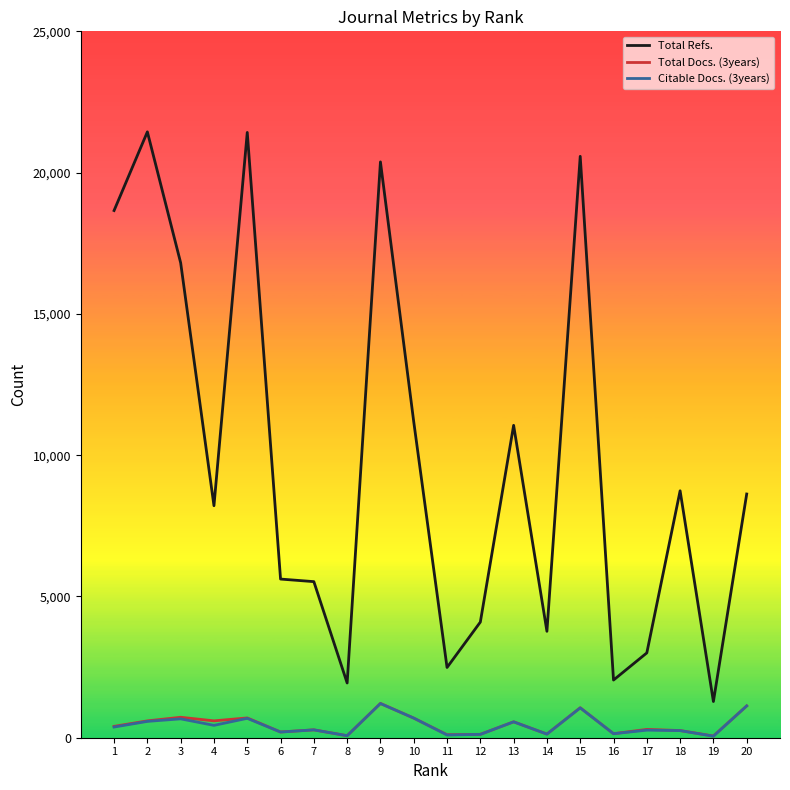

How many values in the Total Docs. (3years) series are below 402?

10